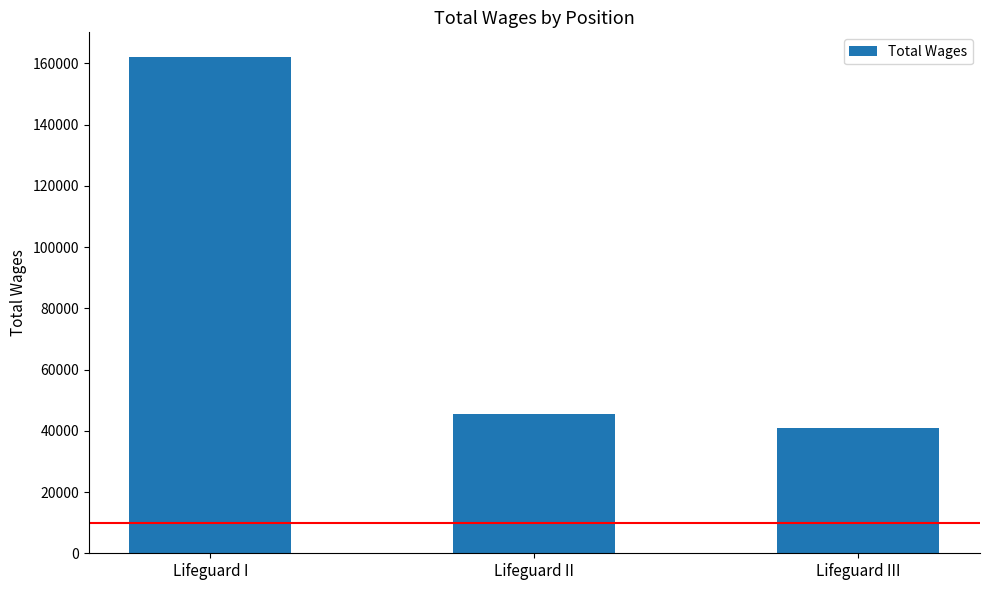

List the labels in order of value, smallest first.

Lifeguard III, Lifeguard II, Lifeguard I